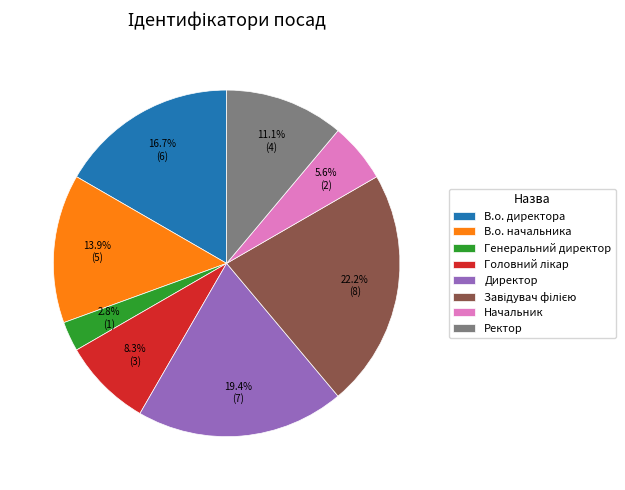

Does any single category account for the majority?

No